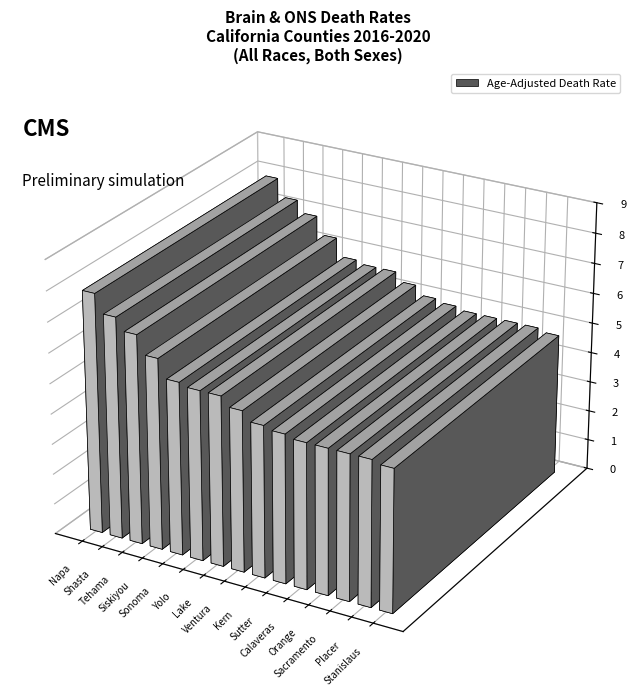

What is the change in value from Tehama to Kern?

-1.9